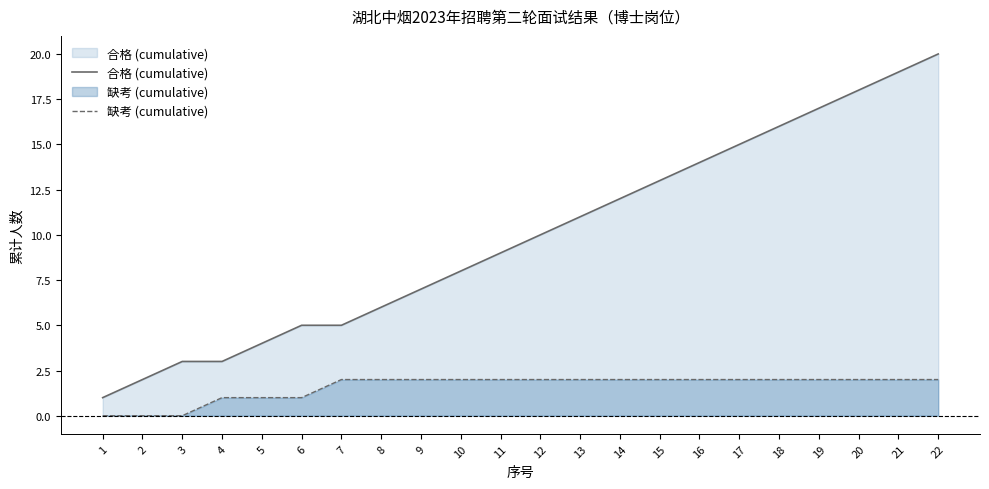

What is the total value across all series at 11?

11